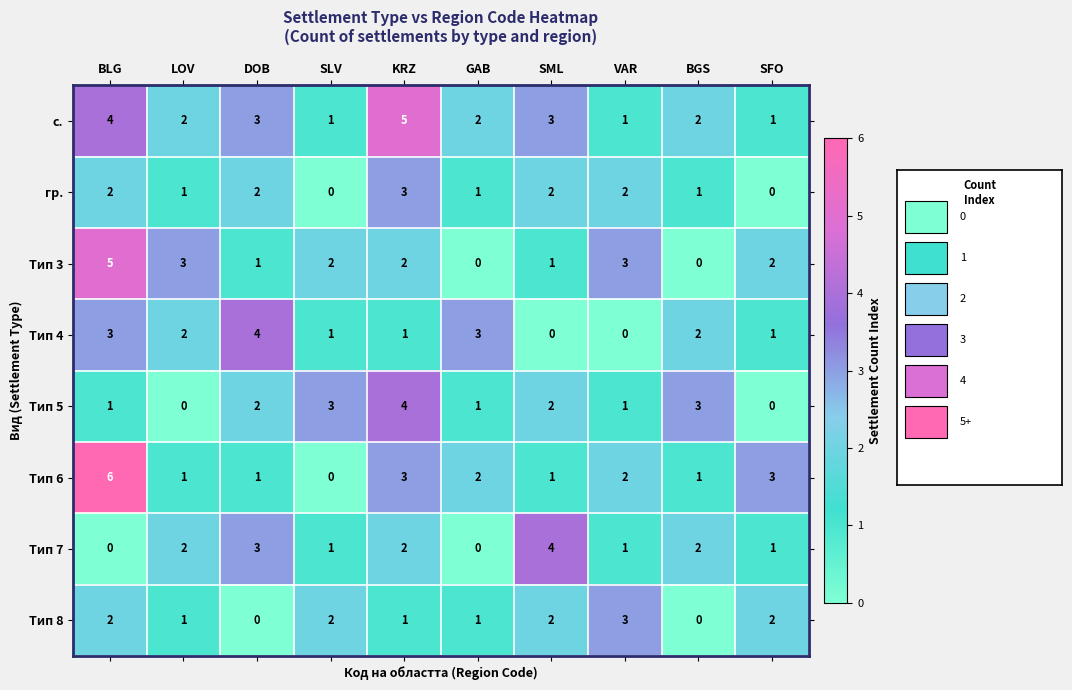

What is the highest value of the гр. series?

3